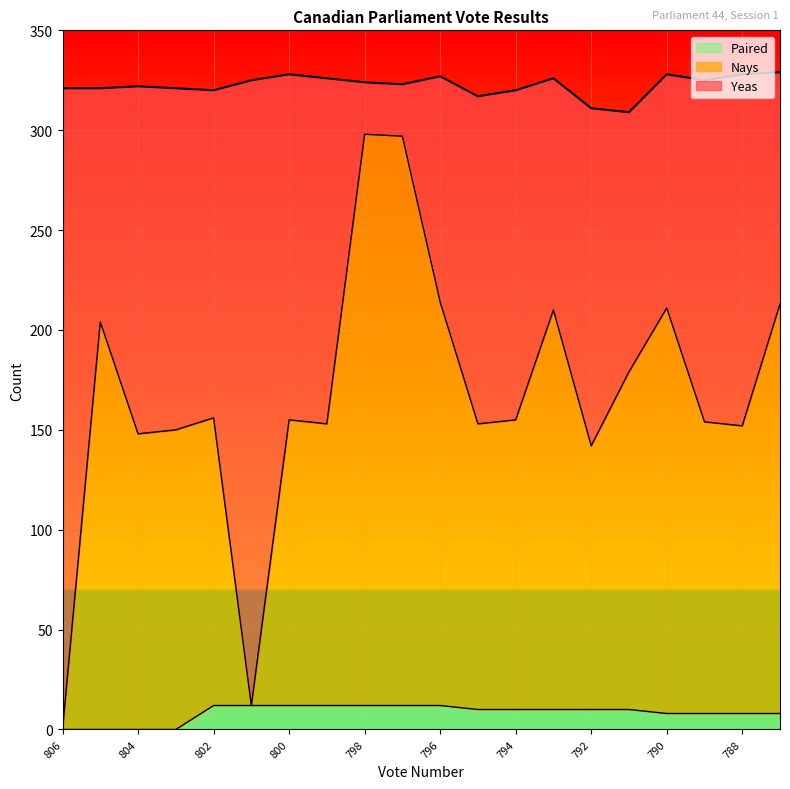

What is the total value across all series at 806?

321